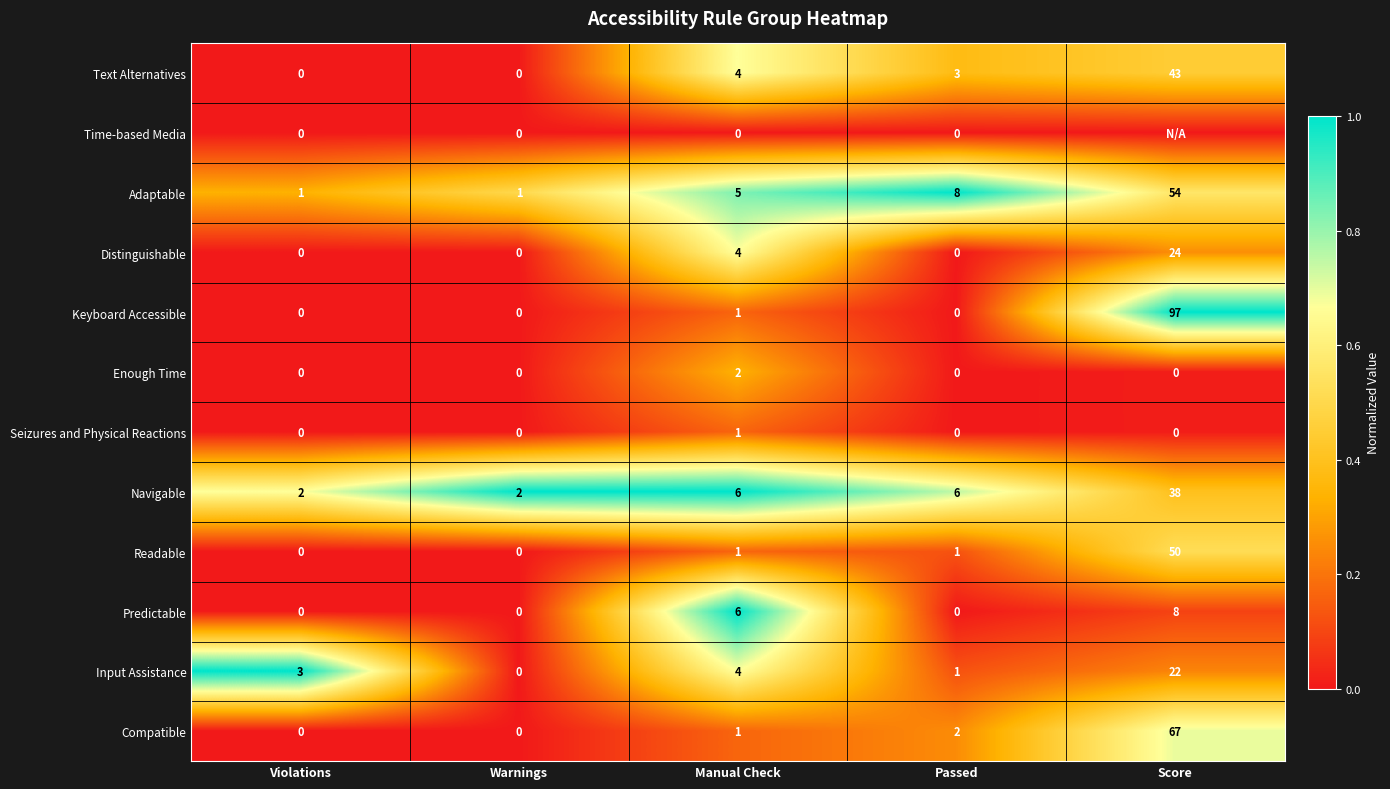

What is the maximum value for Distinguishable?

24